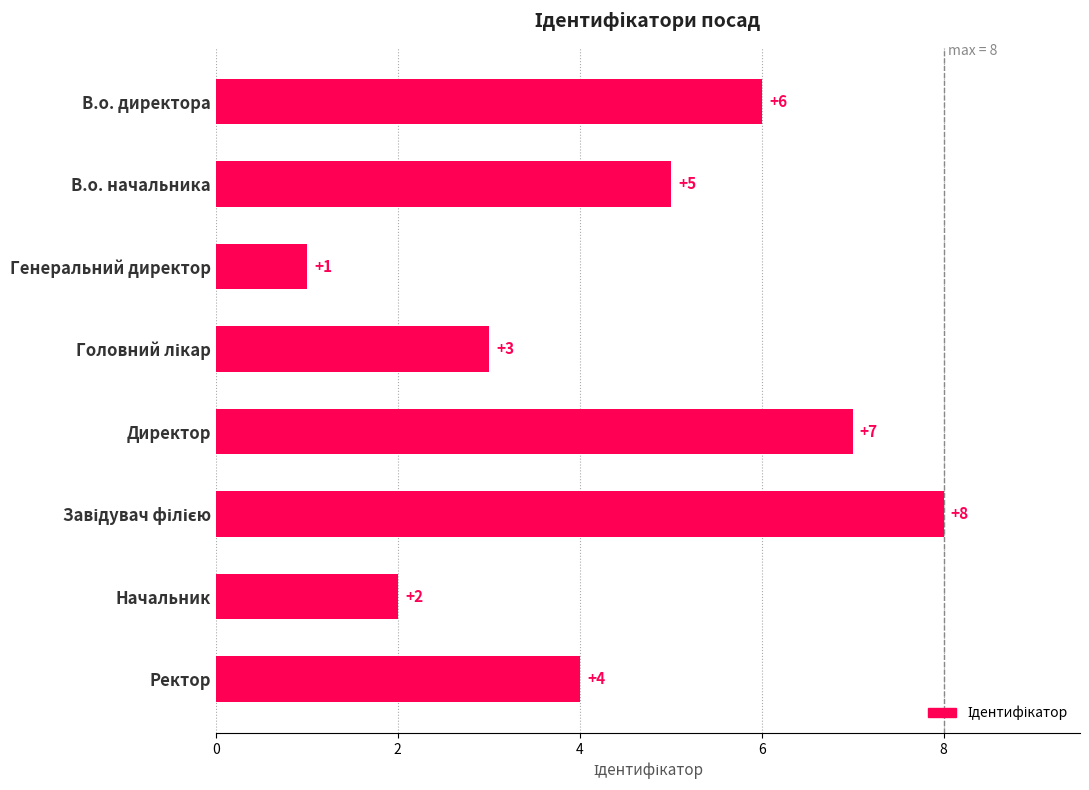

How many values are between 3 and 7?

5